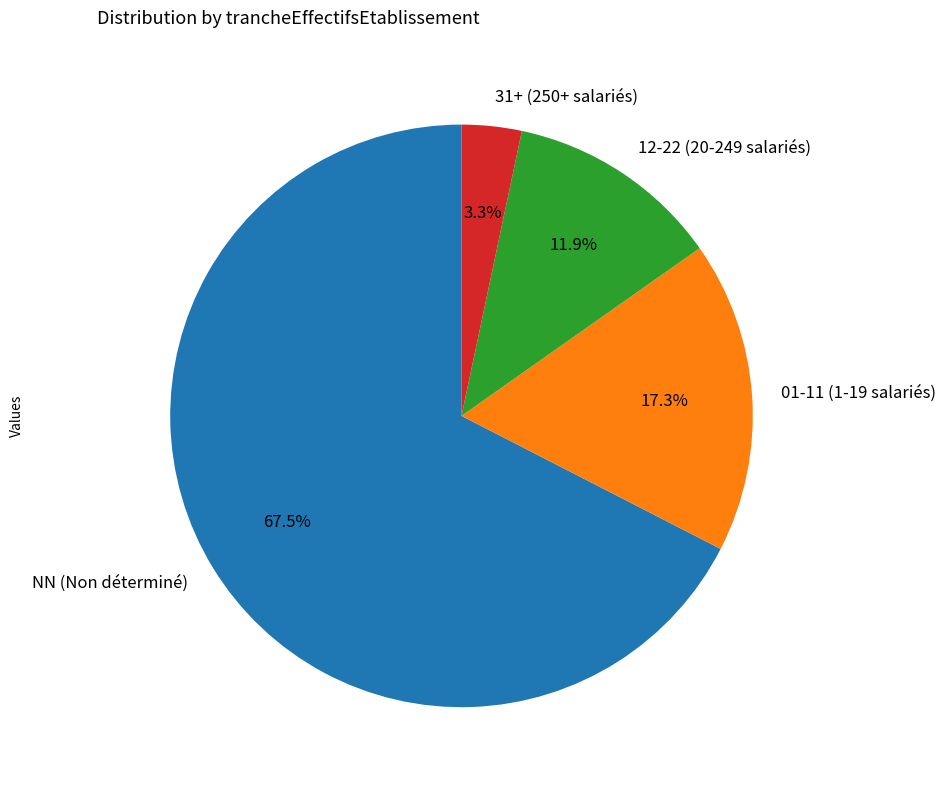

Do NN (Non déterminé) and 31+ (250+ salariés) together represent more than half of the pie?

Yes